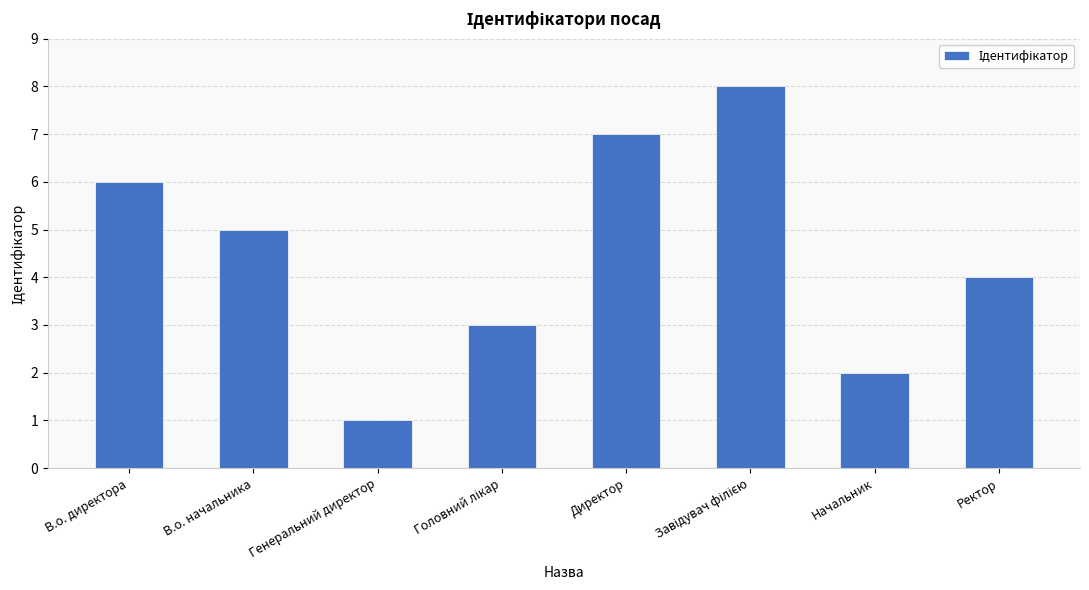

Count the number of data series in this chart.

1